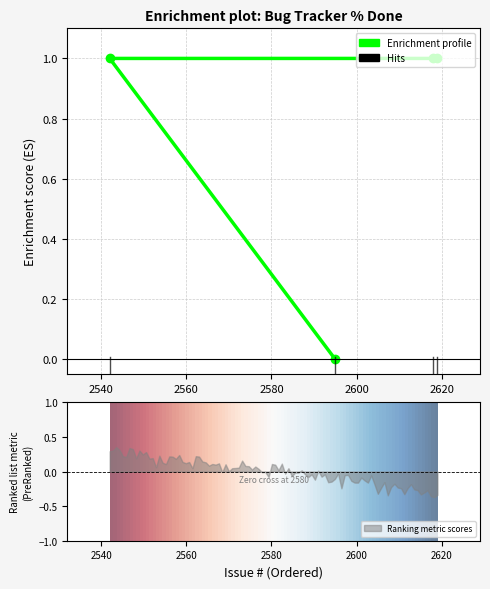

How many values are above zero?

3